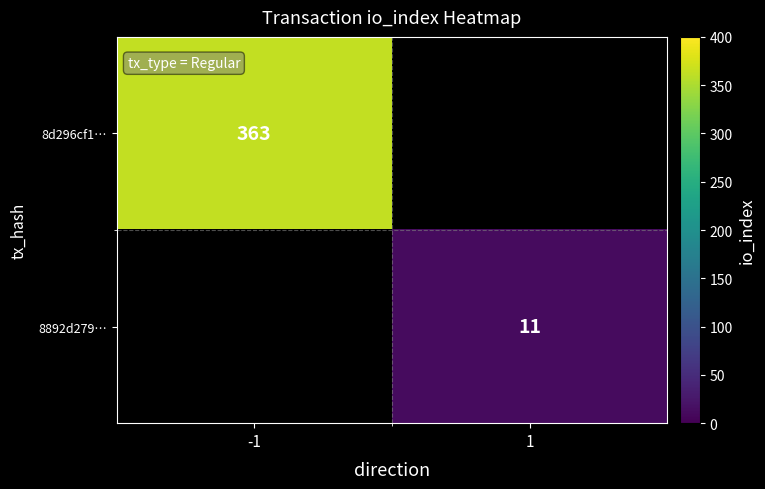

The 8d296cf1… series shows 363 at -1. True or false?

True